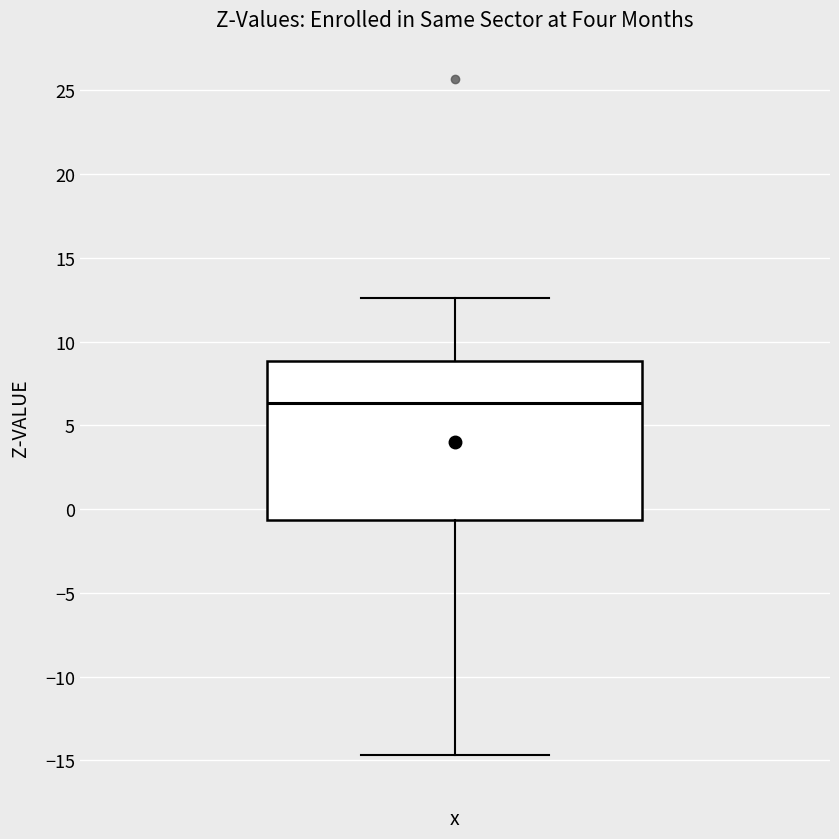

Transcribe this box plot: give where the median line is, the range the box spans, and where the two whiskers end, as read against the y-axis. The values are not printed on the chart, so give them approximately, as read against the axis.

median 6.5, box -0.5 to 9.0, whiskers -14.5 to 12.5